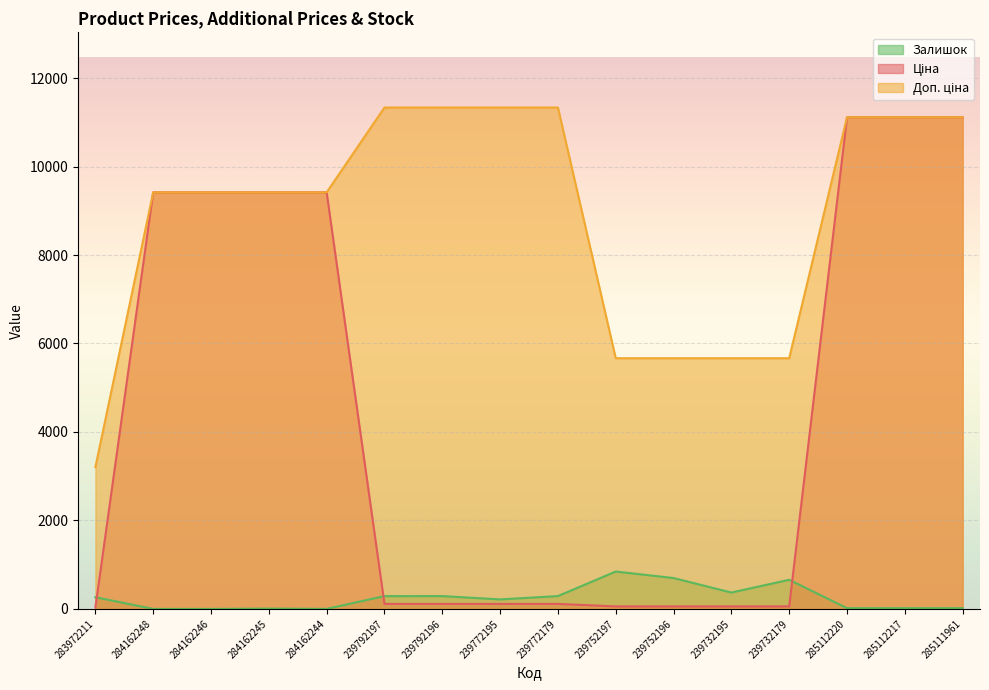

What are all the series names shown in the legend?

Ціна, Доп. ціна, Залишок